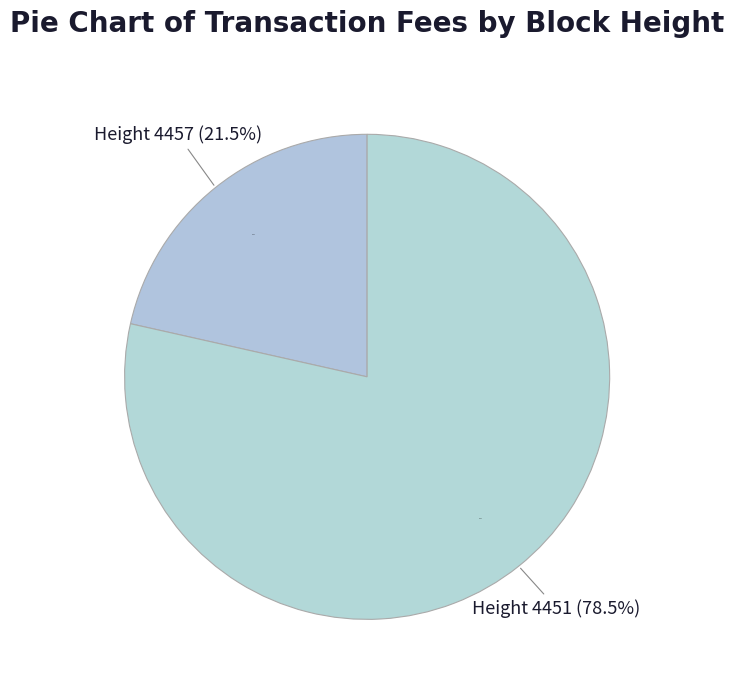

What percentage do 4451 and 4457 together represent?

100.0%